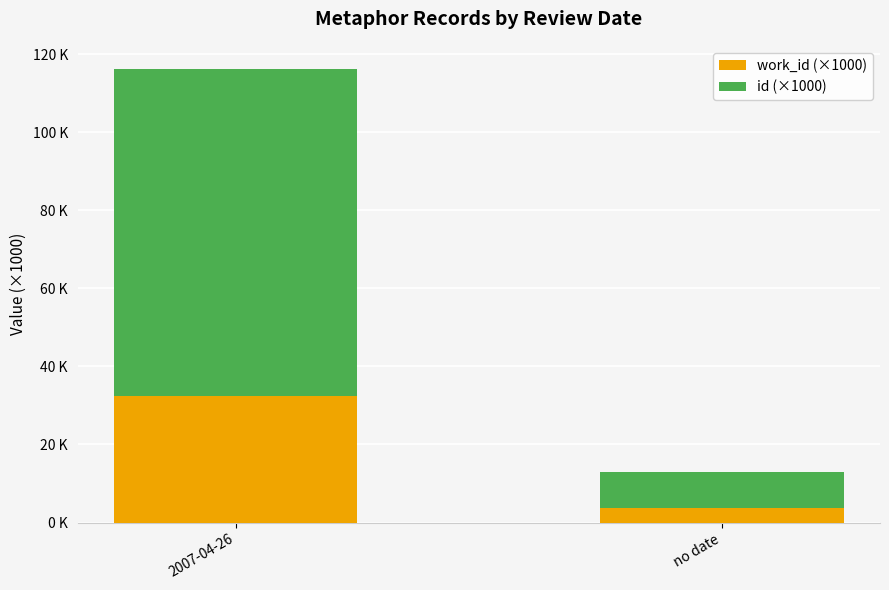

What are all the series names shown in the legend?

work_id (×1000), id (×1000)